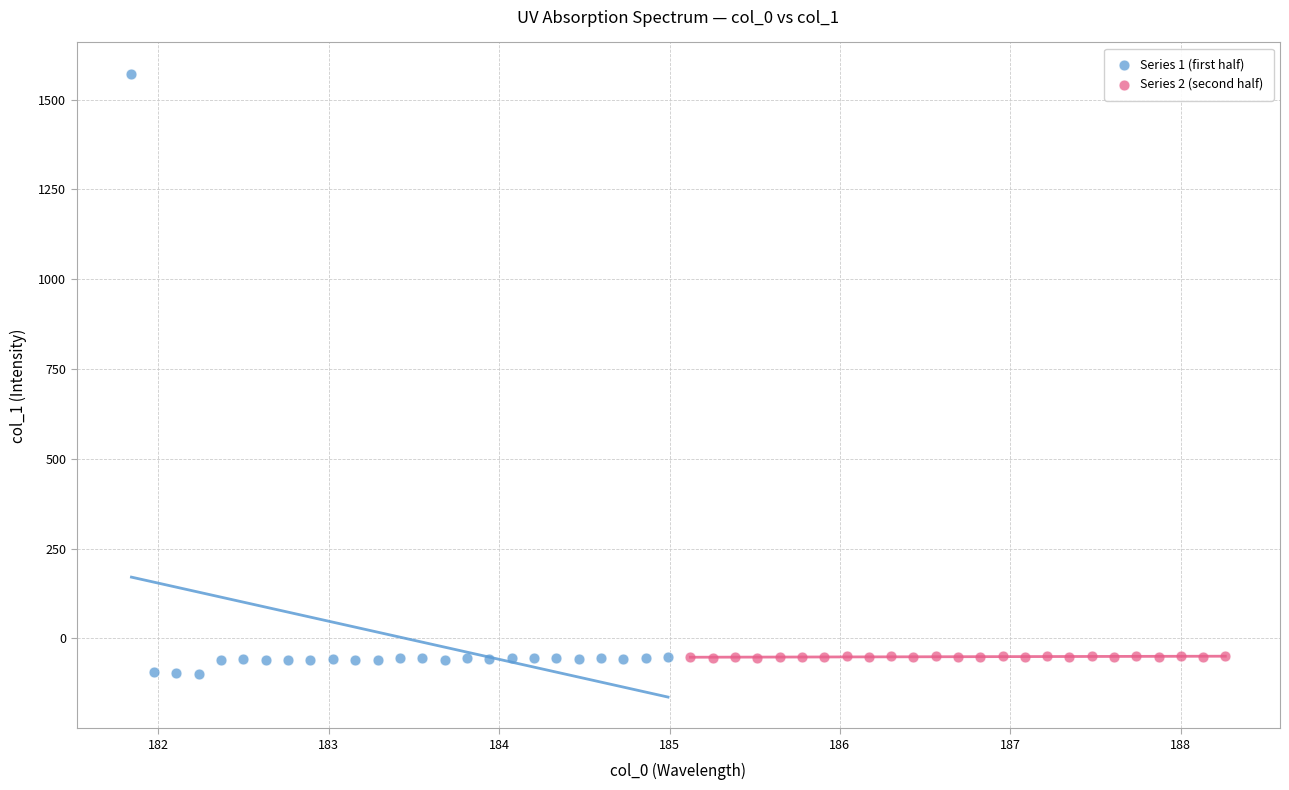

Which series reaches the maximum Y coordinate?

Series 1 (first half)